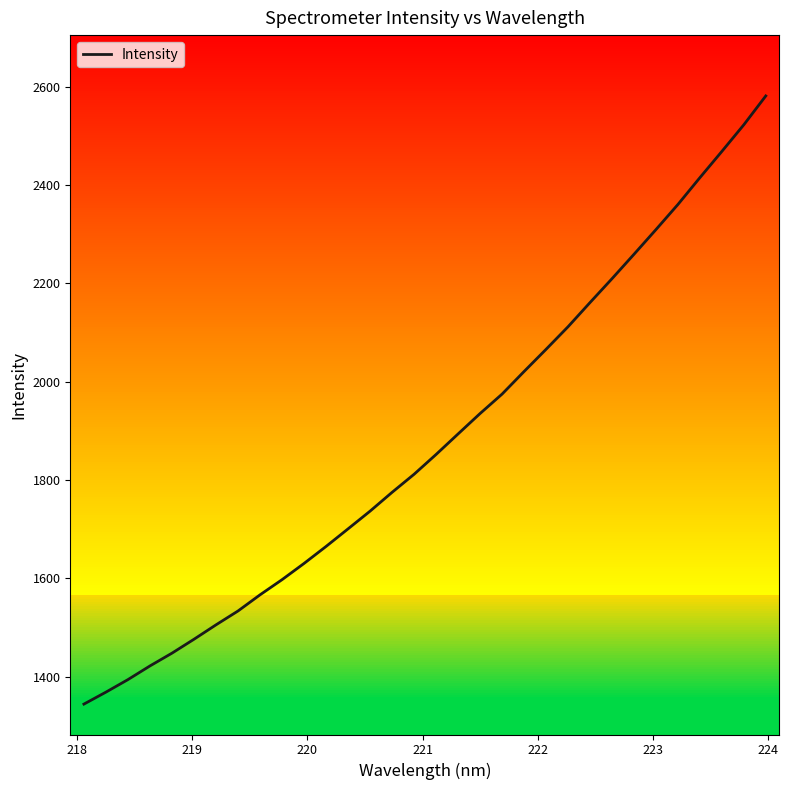

What is the difference between the maximum and minimum values?

1237.1